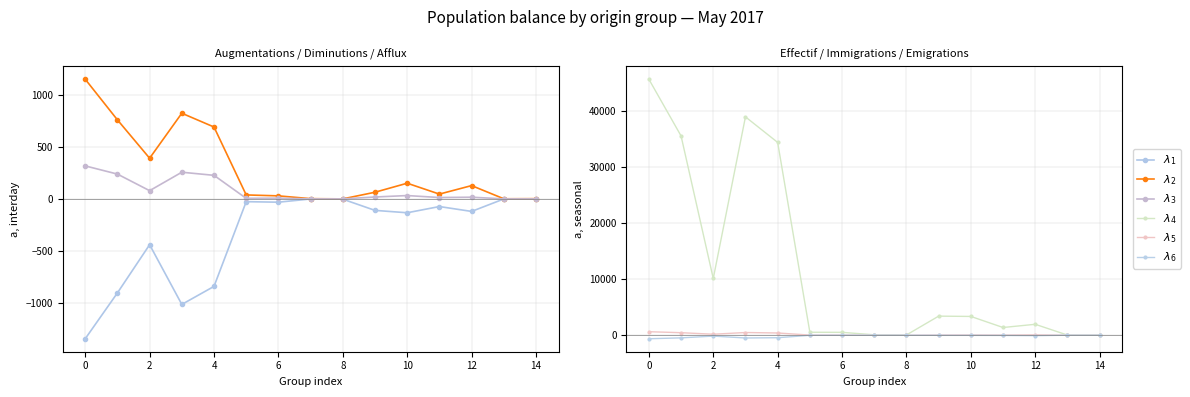

What are all the series names shown in the legend?

$\lambda_1$, $\lambda_2$, $\lambda_3$, $\lambda_4$, $\lambda_5$, $\lambda_6$